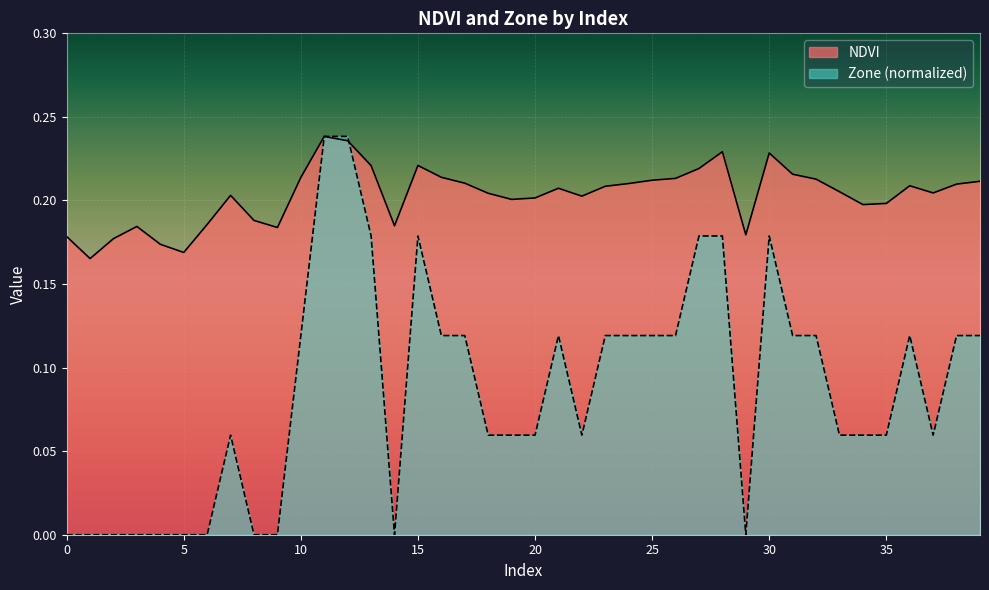

Reading left to right, transcribe all the data shown in this chart.

NDVI: 0.2	0.2	0.2	0.2	0.2	0.2	0.2	0.2	0.2	0.2	0.2	0.2	0.2	0.2	0.2	0.2	0.2	0.2	0.2	0.2	0.2	0.2	0.2	0.2	0.2	0.2	0.2	0.2	0.2	0.2	0.2	0.2	0.2	0.2	0.2	0.2	0.2	0.2	0.2	0.2
Zone: 0.0	0.0	0.0	0.0	0.0	0.0	0.0	0.1	0.0	0.0	0.1	0.2	0.2	0.2	0.0	0.2	0.1	0.1	0.1	0.1	0.1	0.1	0.1	0.1	0.1	0.1	0.1	0.2	0.2	0.0	0.2	0.1	0.1	0.1	0.1	0.1	0.1	0.1	0.1	0.1